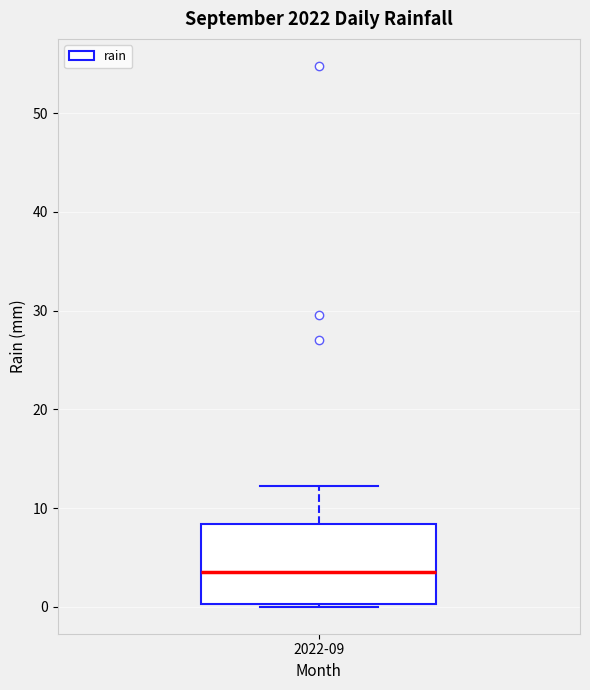

Read this box plot against the y-axis: the position of the median line, the range covered by the box, and the ends of both whiskers. The values are not printed on the chart, so give them approximately, as read against the axis.

median 4, box 0 to 8, whiskers 0 to 12